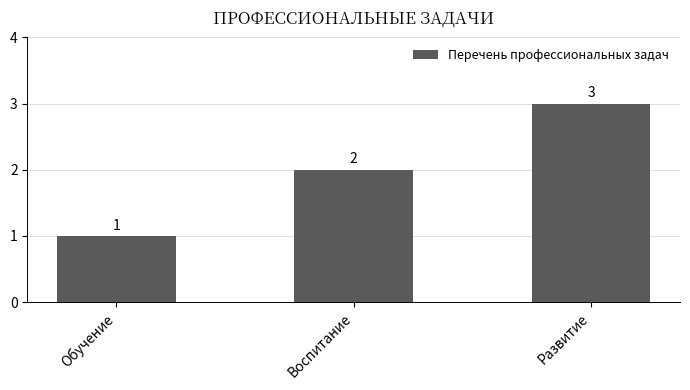

How many categories are shown in the chart?

3